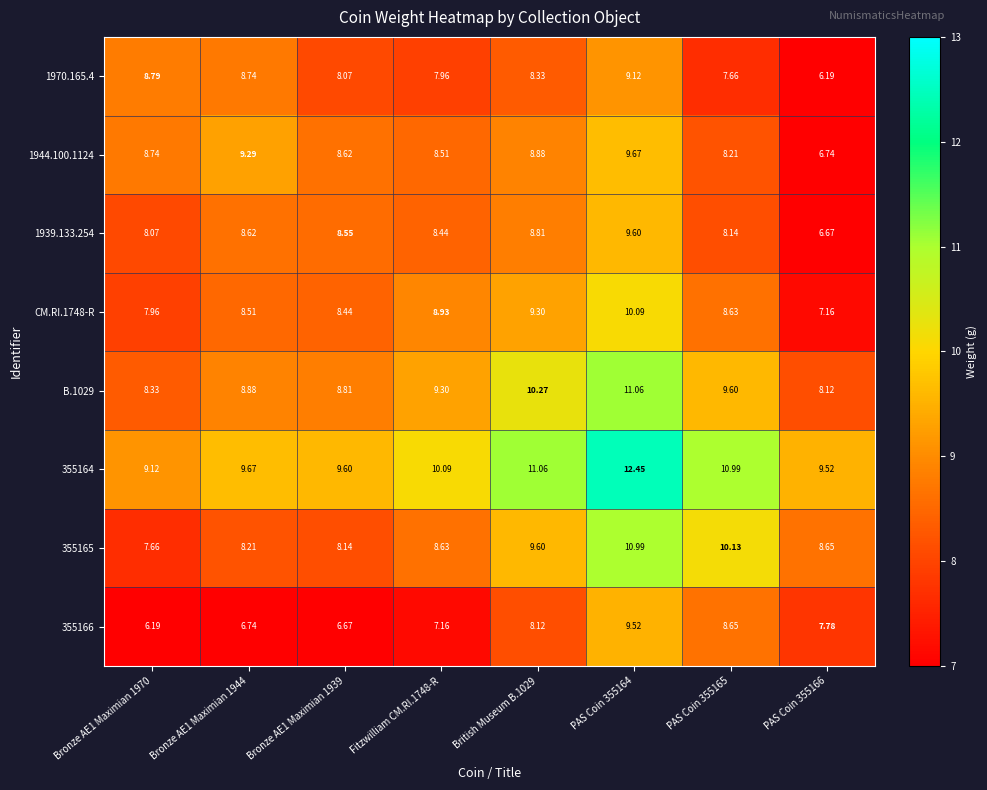

Is the value of 355164 at Bronze AE1 Maximian 1970 greater than the value of CM.RI.1748-R at PAS Coin 355165?

Yes